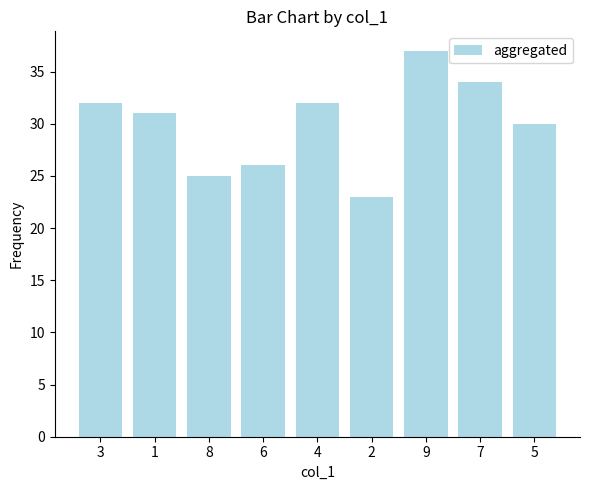

Approximately how many times larger is the value at 5 compared to 2?

1.3